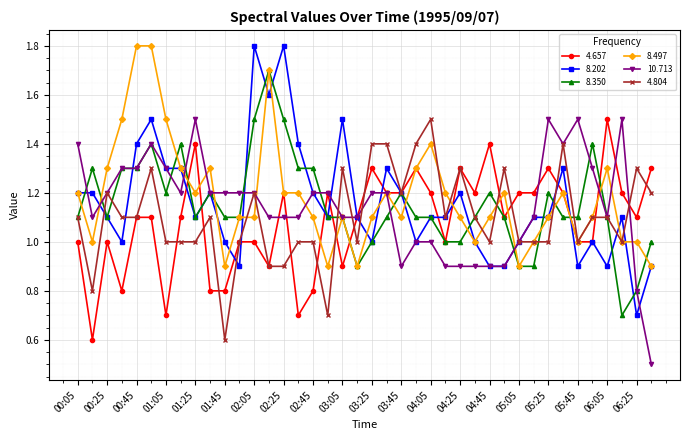

Which series has the widest spread of values?

8.202